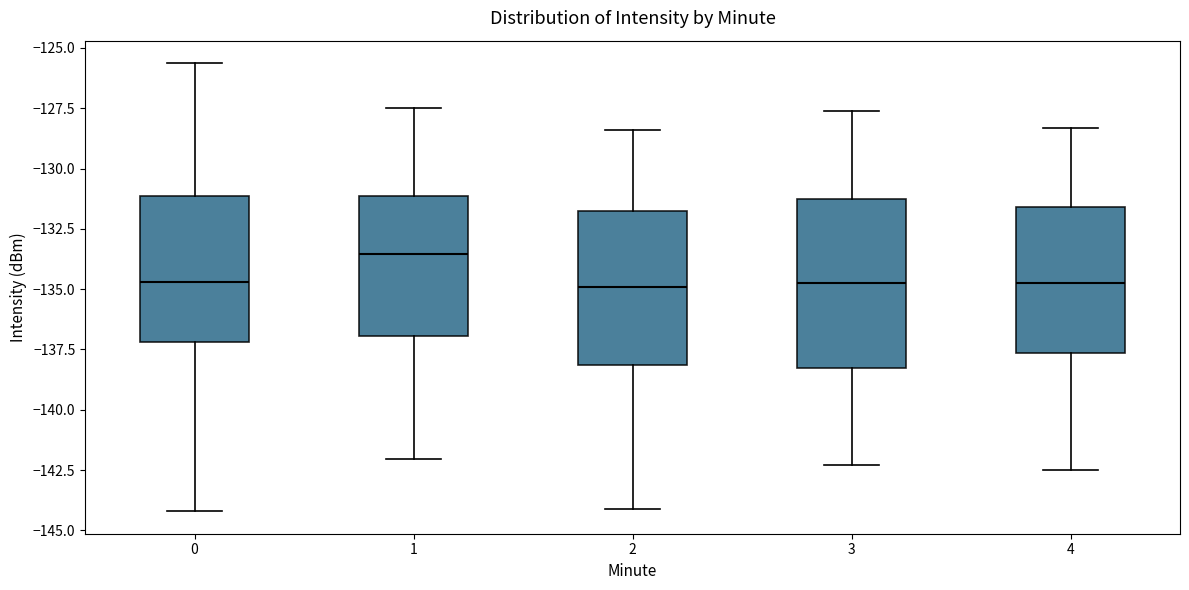

Reading left to right, transcribe this box plot: for each box, give where its median line is, the range the box spans, and where its two whiskers end, as read against the y-axis. The values are not printed on the chart, so give them approximately, as read against the axis.

0: median -134.5, box -137.0 to -131.0, whiskers -144.0 to -125.5
1: median -133.5, box -137.0 to -131.0, whiskers -142.0 to -127.5
2: median -135.0, box -138.0 to -131.5, whiskers -144.0 to -128.5
3: median -134.5, box -138.0 to -131.5, whiskers -142.5 to -127.5
4: median -134.5, box -137.5 to -131.5, whiskers -142.5 to -128.5